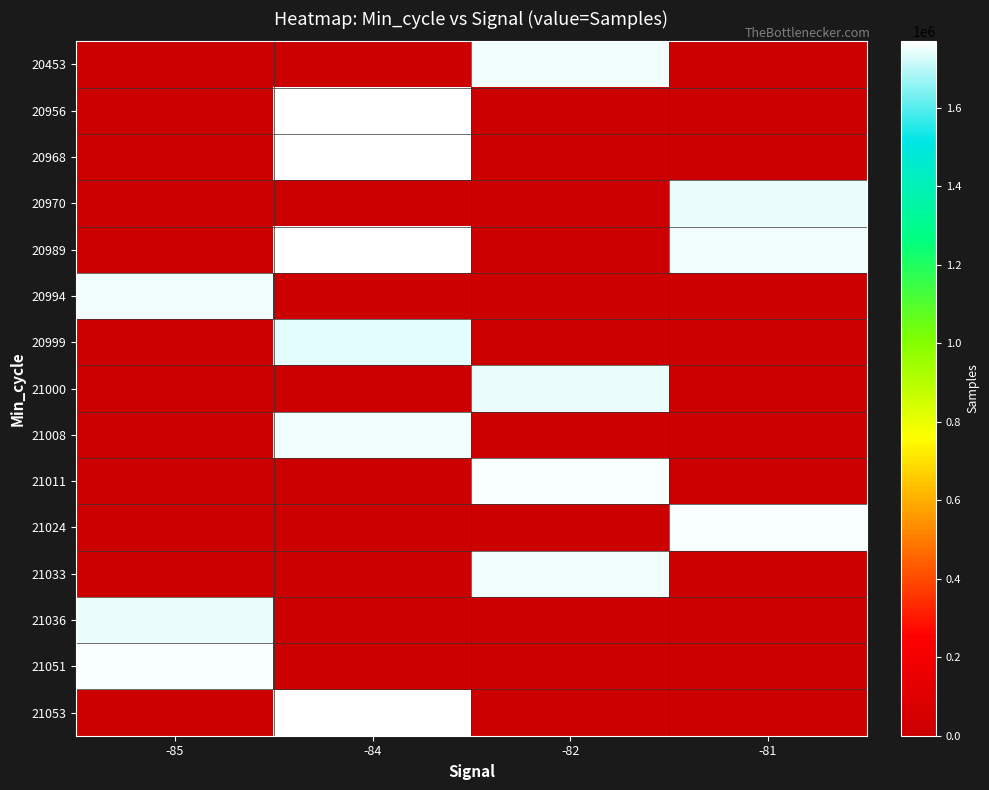

What is the maximum value shown in the chart?

1769919